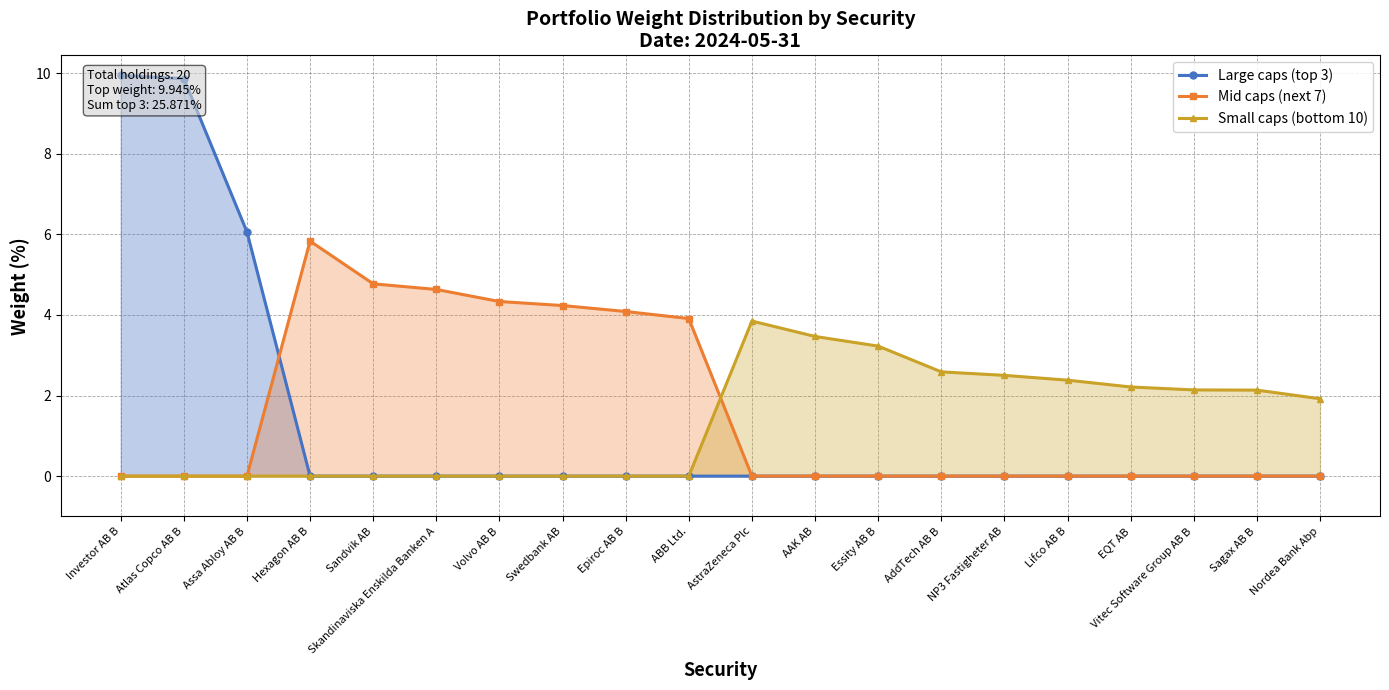

True or false: Small caps (bottom 10) has a value of 0.7 at Essity AB B.

False